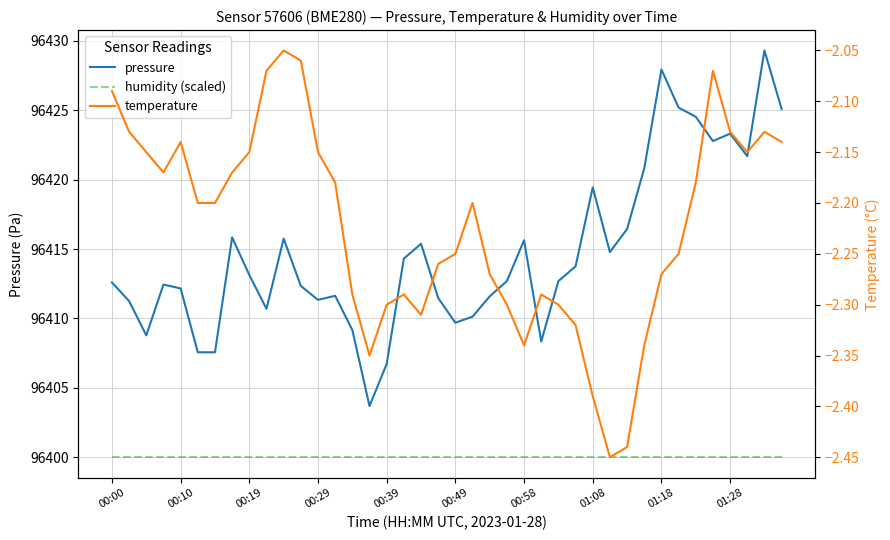

Which category has the lowest value across all series?

29